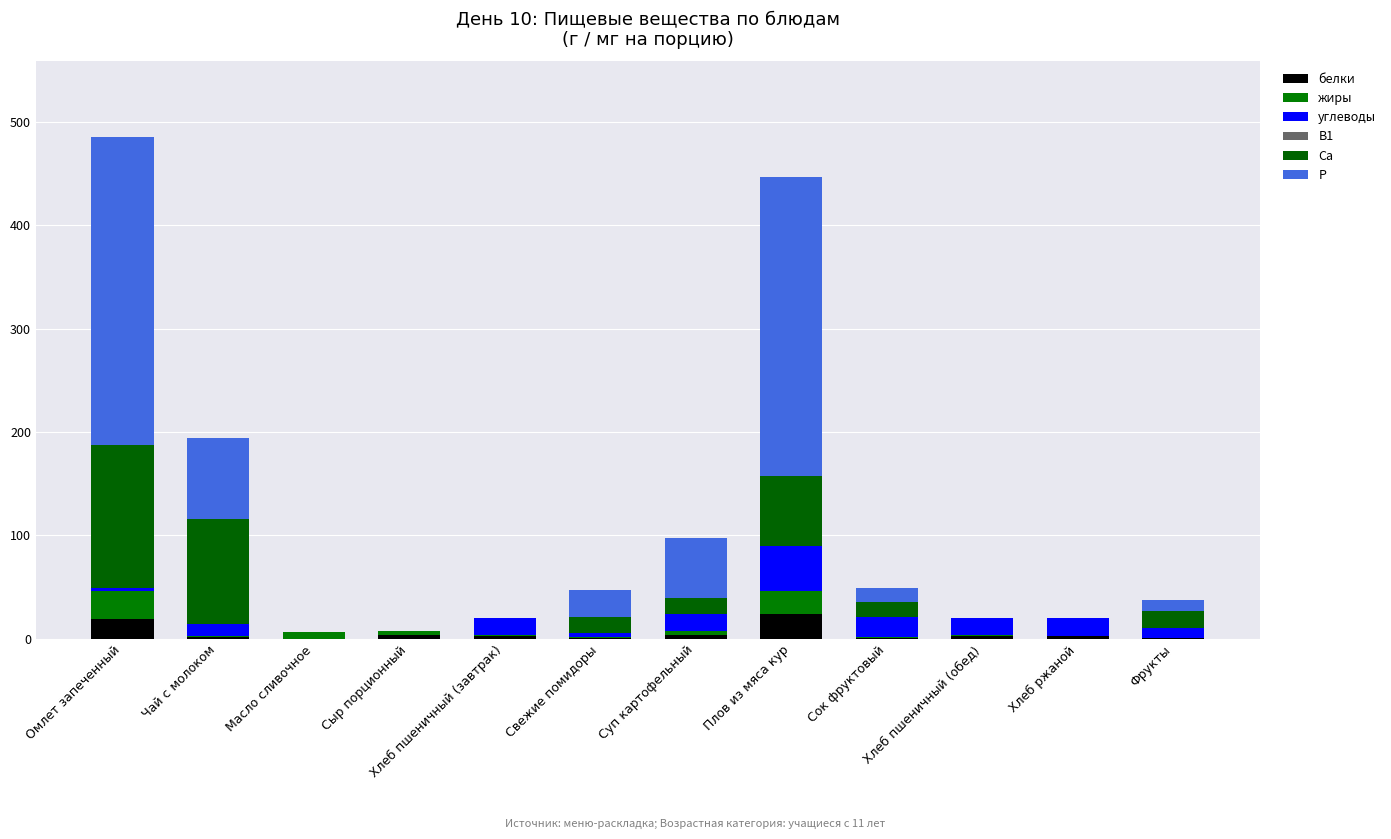

Count the number of data series in this chart.

6